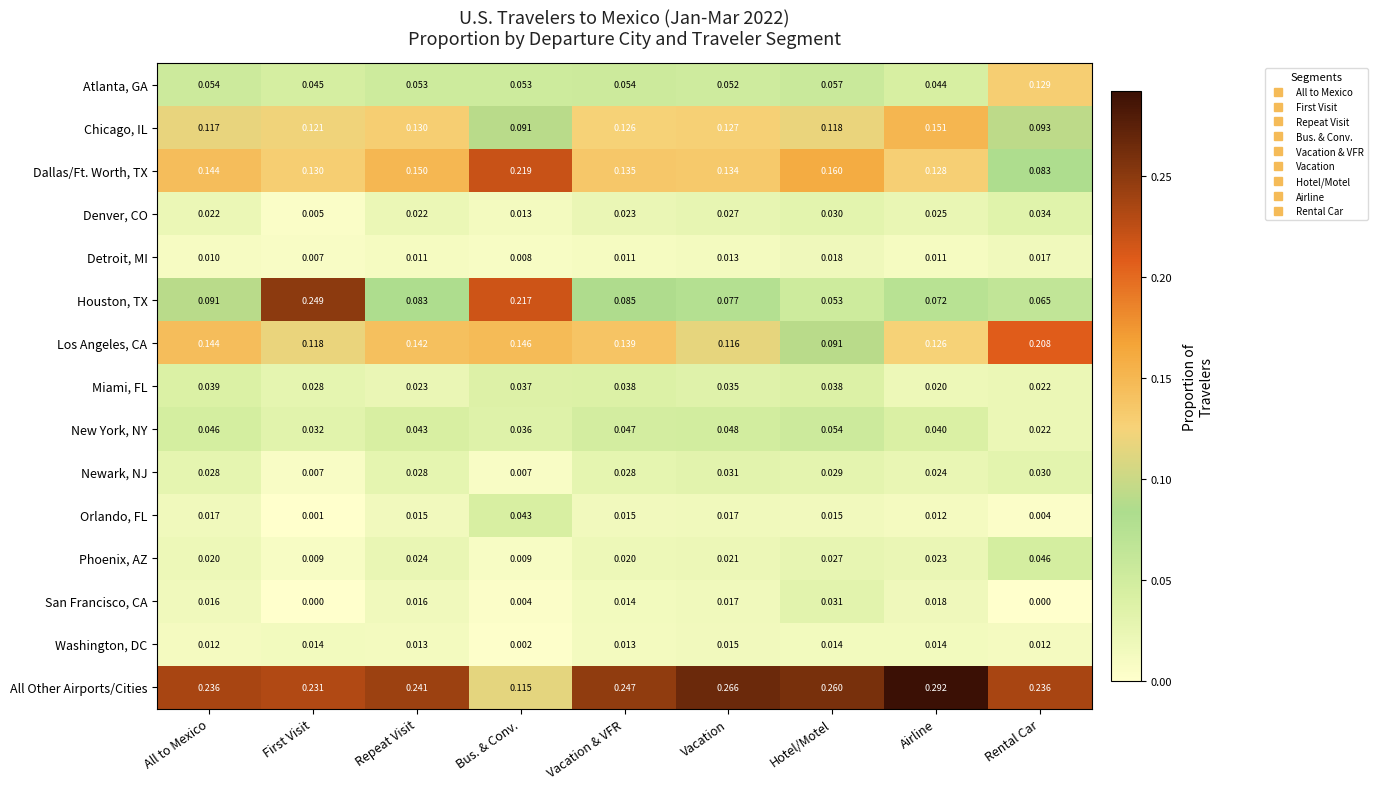

Which series has the largest total across all categories?

All Other Airports/Cities